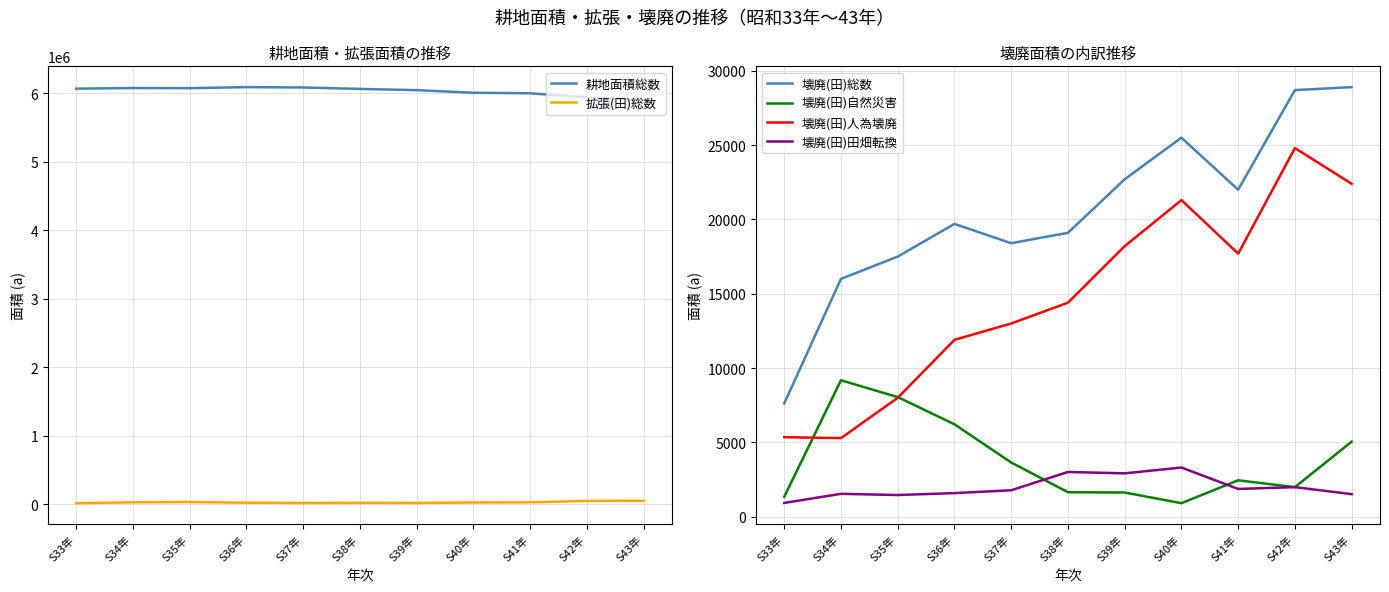

Reading left to right, extract all data points from this chart.

耕地面積総数: S33年=6064000	S34年=6073000	S35年=6071000	S36年=6086000	S37年=6081000	S38年=6060000	S39年=6042000	S40年=6004000	S41年=5996000	S42年=5938000	S43年=5897000
拡張(田)総数: S33年=12500	S34年=25400	S35年=29800	S36年=20000	S37年=15600	S38年=17600	S39年=16200	S40年=22900	S41年=25000	S42年=45800	S43年=47800
壊廃(田)総数: S33年=7620	S34年=16000	S35年=17500	S36年=19700	S37年=18400	S38年=19100	S39年=22700	S40年=25500	S41年=22000	S42年=28700	S43年=28900
壊廃(田)自然災害: S33年=1340	S34年=9180	S35年=8050	S36年=6220	S37年=3650	S38年=1650	S39年=1630	S40年=911	S41年=2450	S42年=1990	S43年=5050
壊廃(田)人為壊廃: S33年=5350	S34年=5290	S35年=8000	S36年=11900	S37年=13000	S38年=14400	S39年=18200	S40年=21300	S41年=17700	S42年=24800	S43年=22400
壊廃(田)田畑転換: S33年=930	S34年=1540	S35年=1460	S36年=1590	S37年=1780	S38年=3010	S39年=2920	S40年=3310	S41年=1870	S42年=1990	S43年=1520